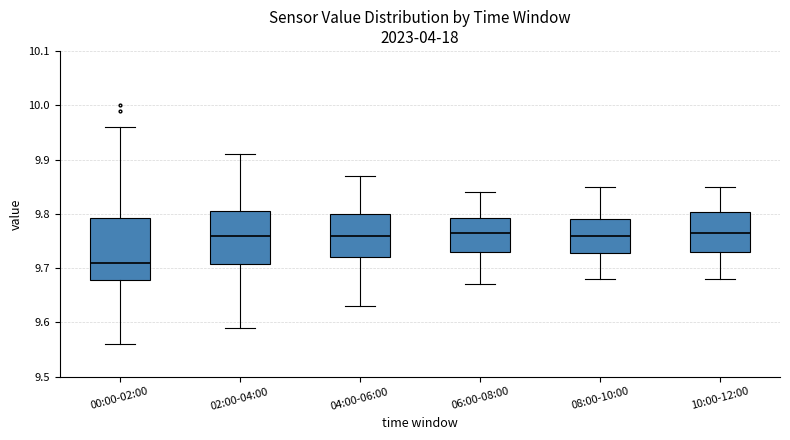

Reading left to right, transcribe this box plot: for each box, give where its median line is, the range the box spans, and where its two whiskers end, as read against the y-axis. The values are not printed on the chart, so give them approximately, as read against the axis.

00:00-02:00: median 9.71, box 9.68 to 9.79, whiskers 9.56 to 9.96
02:00-04:00: median 9.76, box 9.71 to 9.81, whiskers 9.59 to 9.91
04:00-06:00: median 9.76, box 9.72 to 9.80, whiskers 9.63 to 9.87
06:00-08:00: median 9.77, box 9.73 to 9.79, whiskers 9.67 to 9.84
08:00-10:00: median 9.76, box 9.73 to 9.79, whiskers 9.68 to 9.85
10:00-12:00: median 9.77, box 9.73 to 9.80, whiskers 9.68 to 9.85